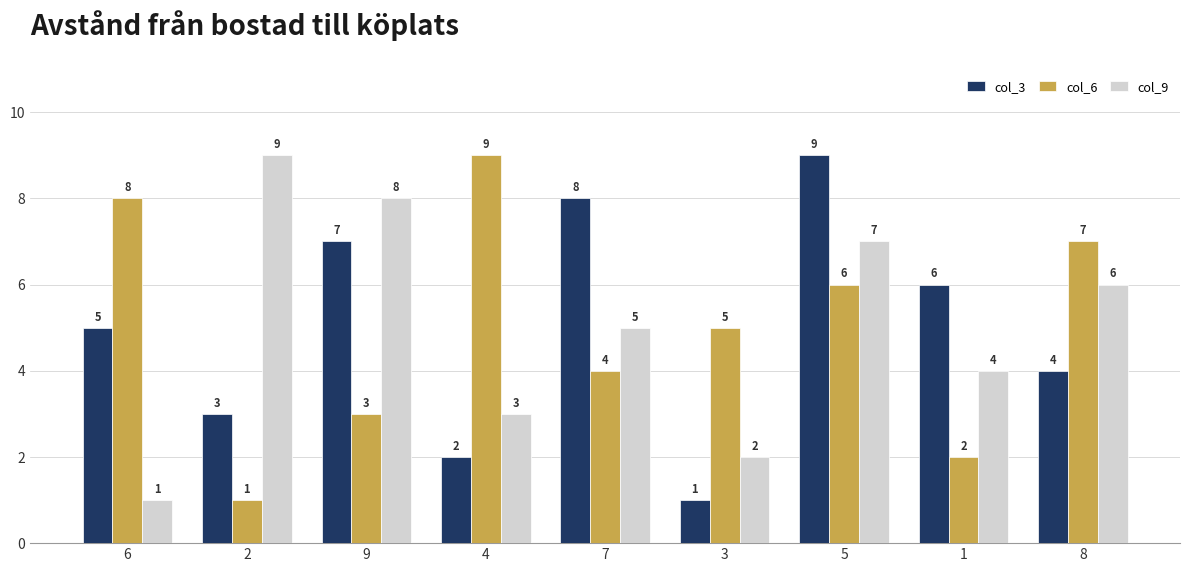

How many col_3 values are between 3 and 7?

5